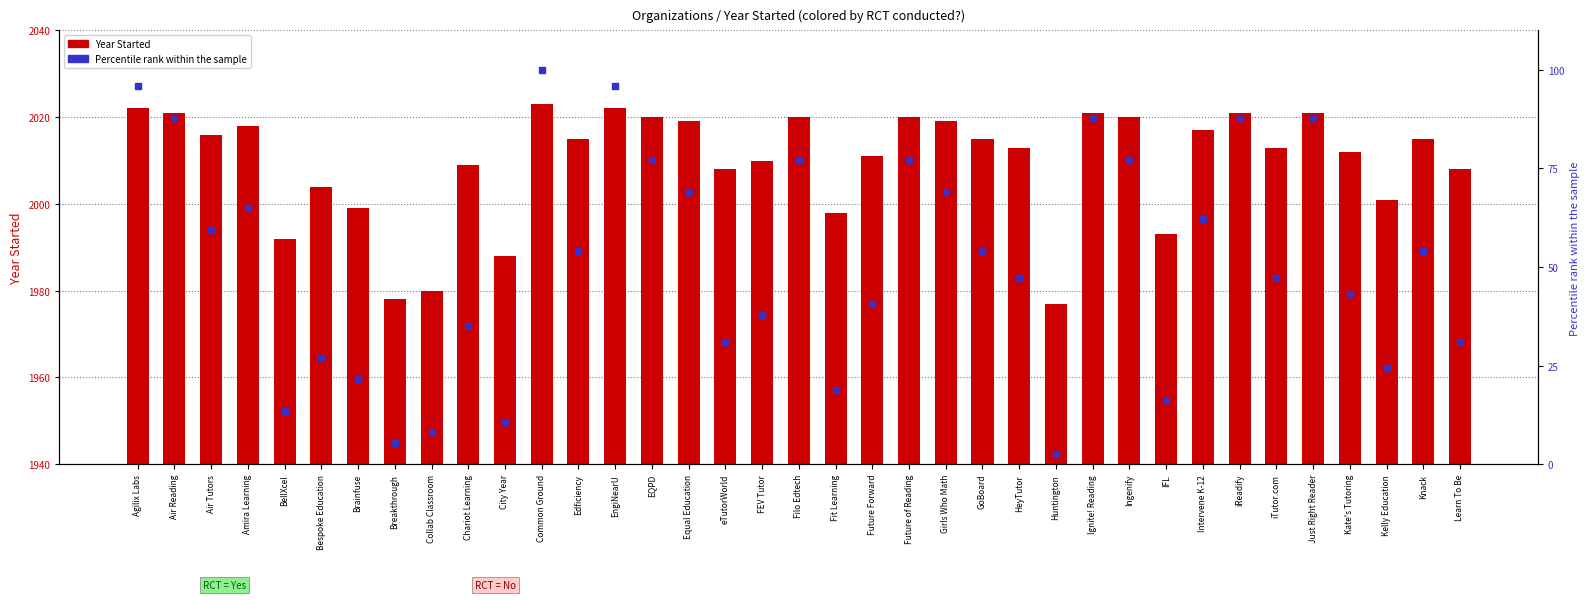

Which series reaches the minimum Y coordinate?

Percentile rank within the sample